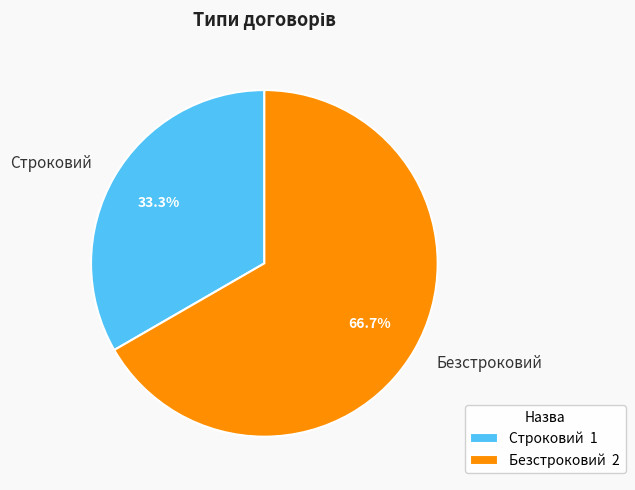

To the nearest percent, what is the combined percentage of Строковий and Безстроковий?

100%